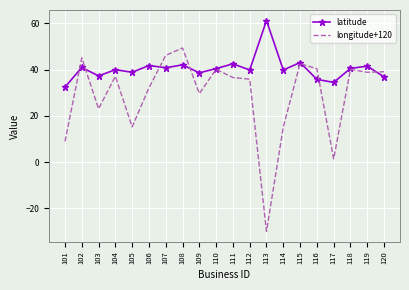

Which series changed the most between 108 and 119?

longitude+120